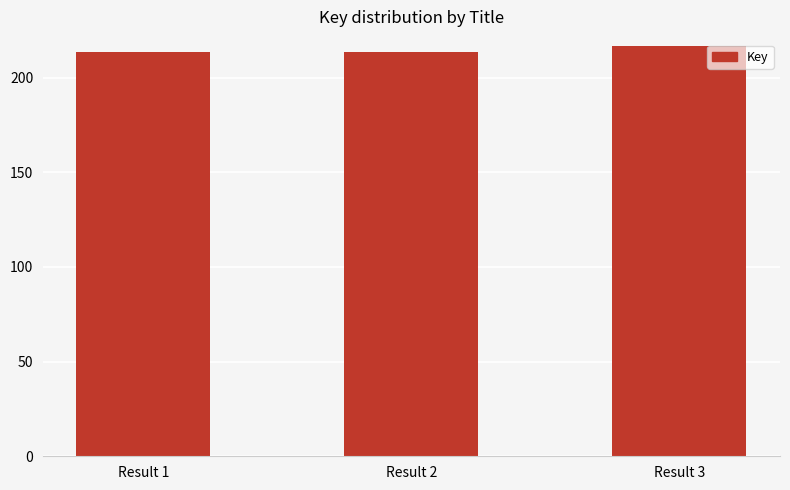

Reading left to right, list all the values displayed in this chart.

213302995	213302632	216879598